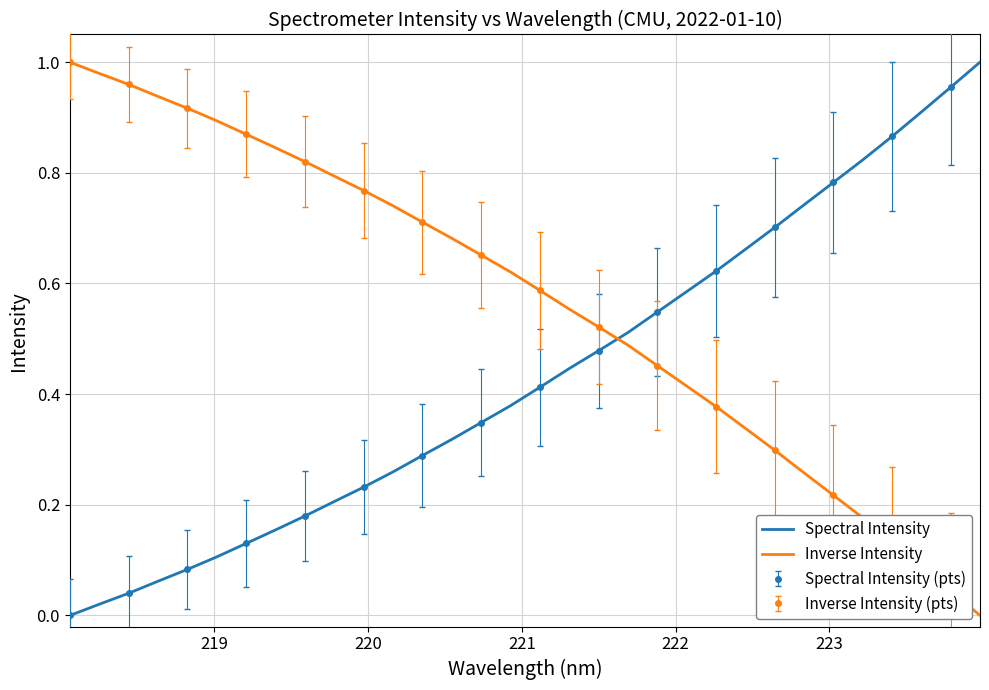

How many times do Inverse Intensity and Spectral Intensity cross each other?

1